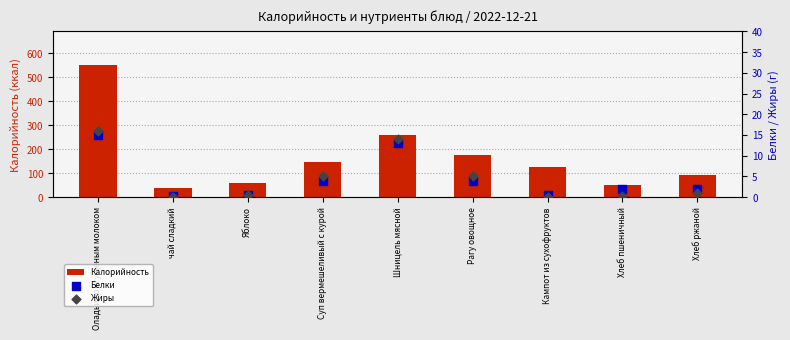

At which category is the sum across all series the highest?

Оладьи со сгущеным молоком